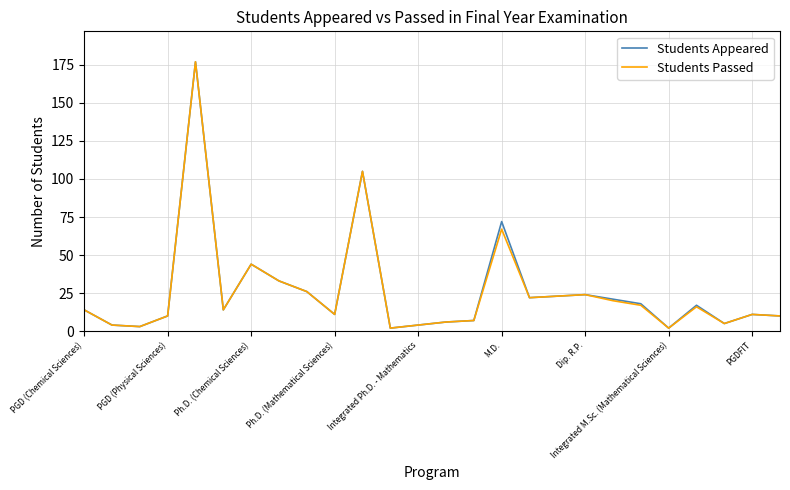

What is the greatest value displayed?

177